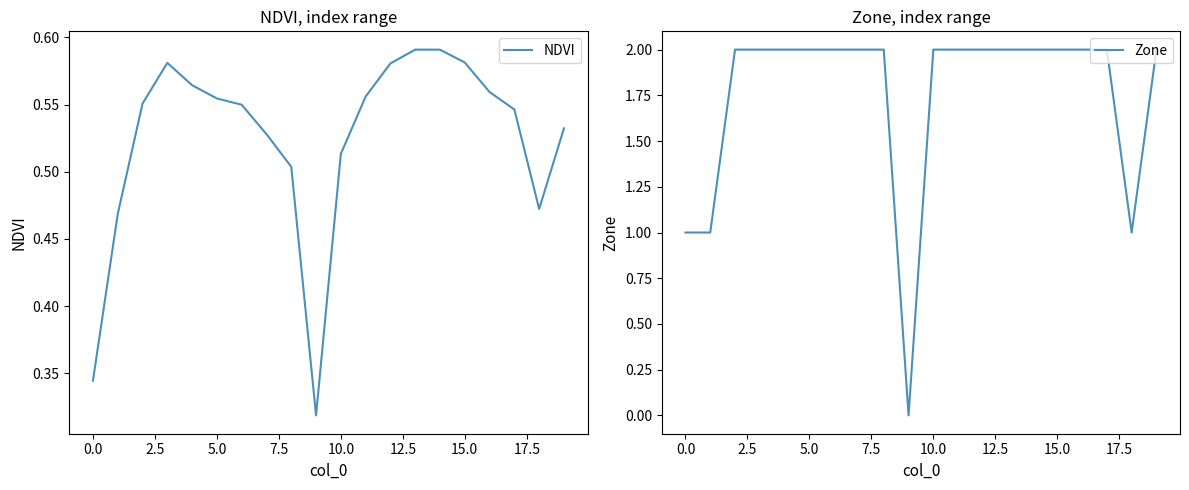

How many categories are shown in the chart?

20